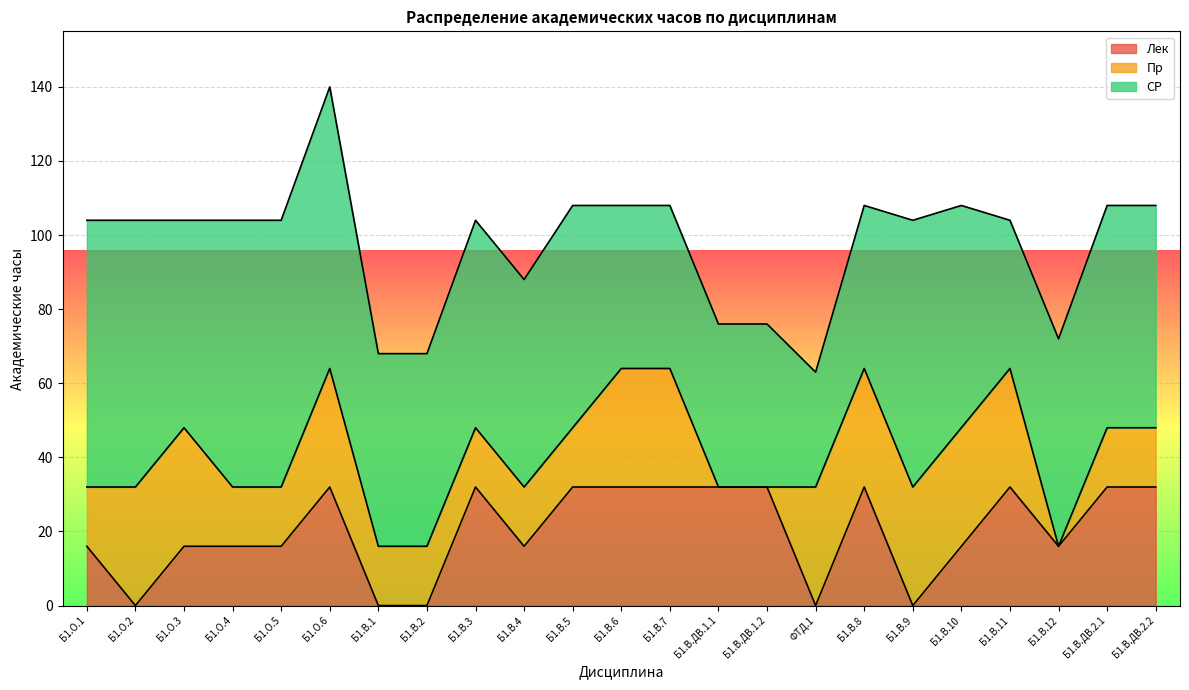

Which category has the highest value across all series?

Б1.О.6